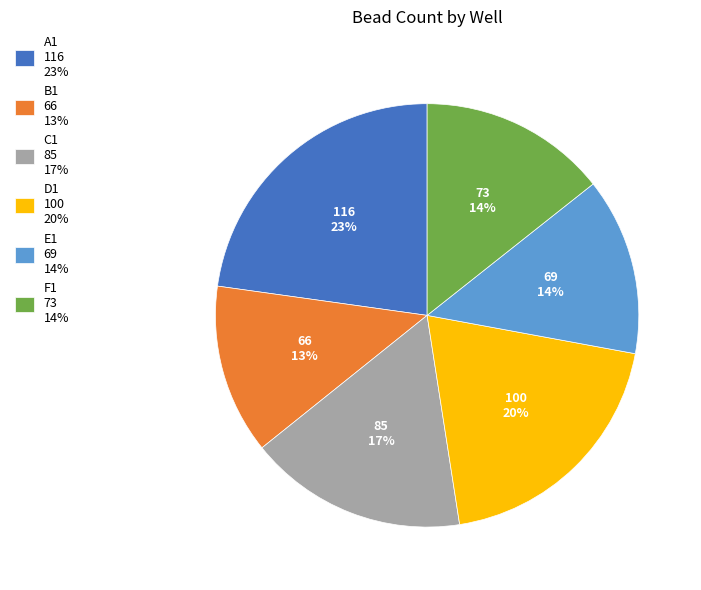

Is the sum of B1 66 13% and A1 116 23% greater than half?

No